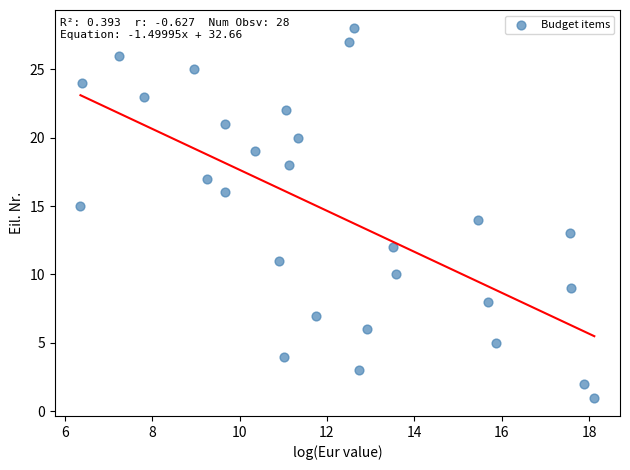

What is the range of Y values (max minus min)?

27